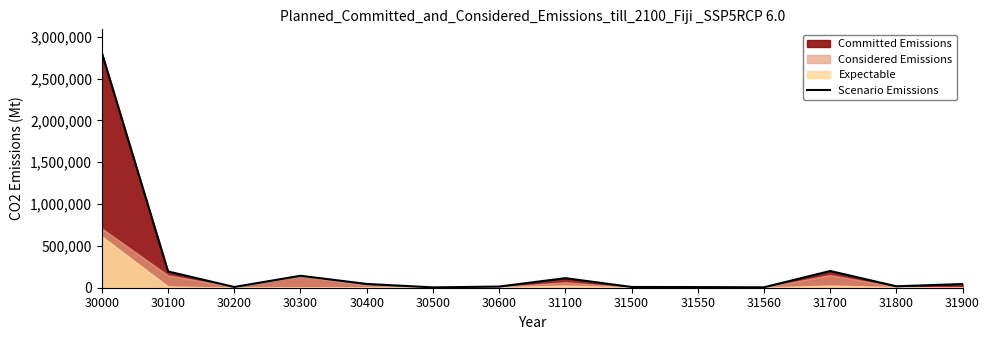

List the labels in order of value, smallest first.

30500, 31560, 31550, 30200, 31500, 30600, 31800, 31900, 30400, 31100, 30300, 30100, 31700, 30000